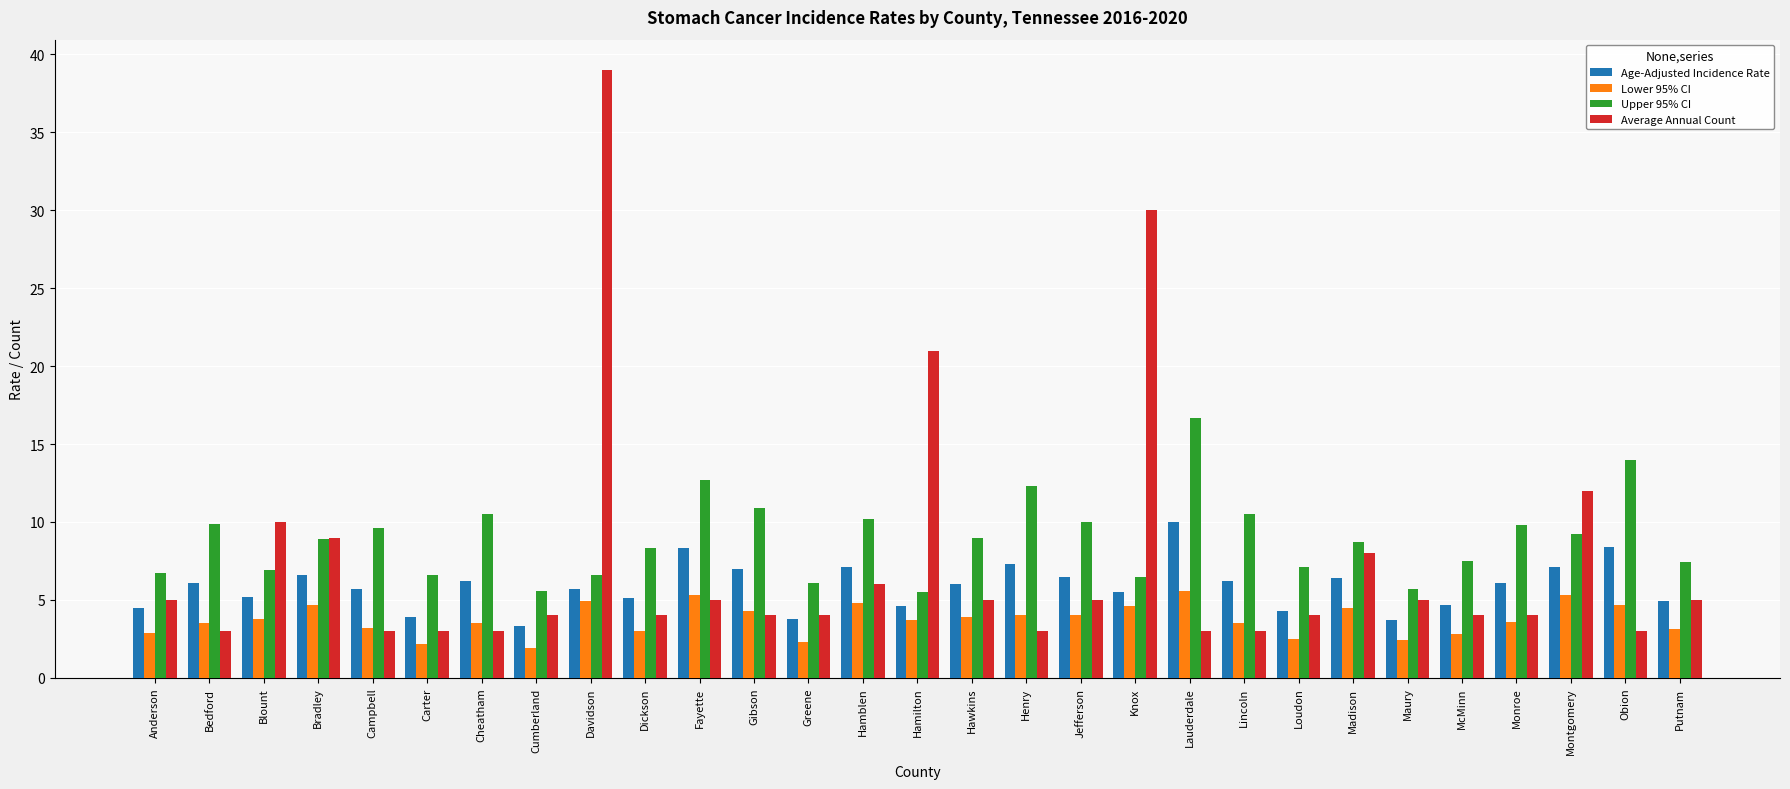

List the series in order of their overall mean, lowest first.

Lower 95% CI, Age-Adjusted Incidence Rate, Average Annual Count, Upper 95% CI